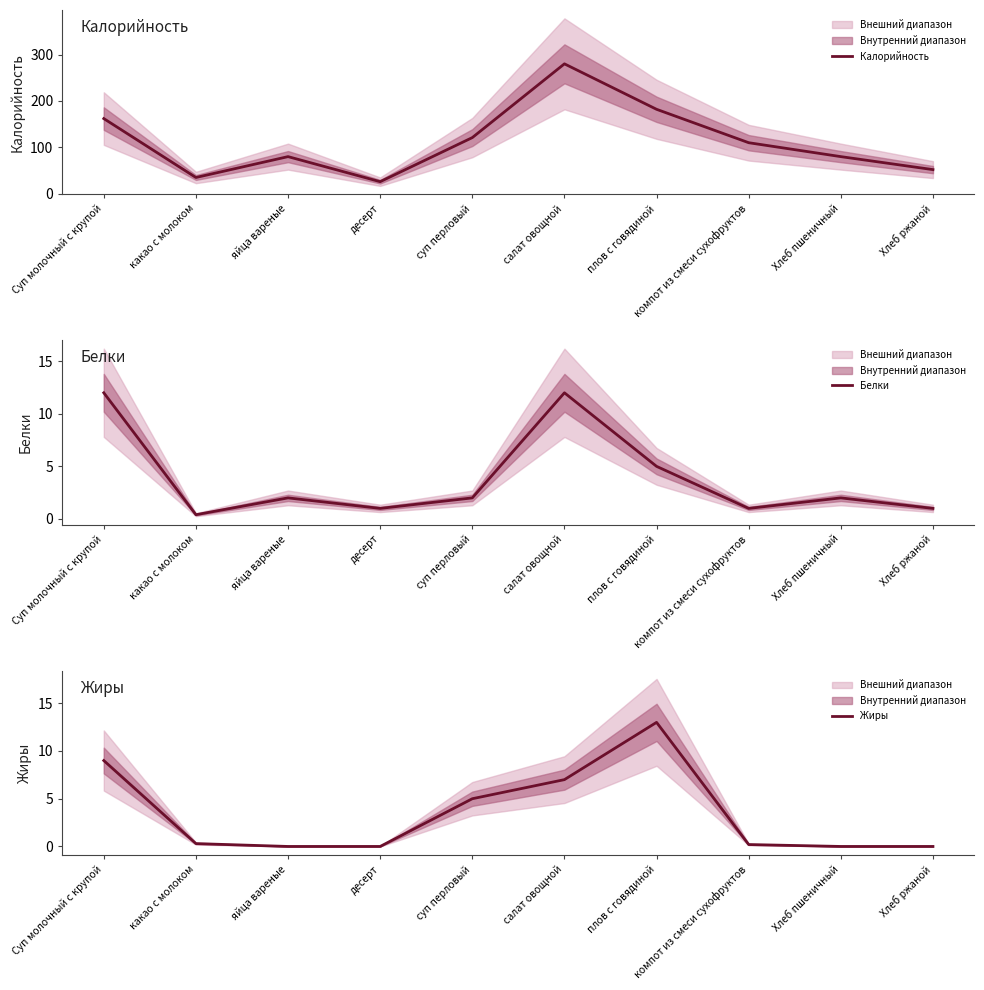

At which category is the sum across all series the highest?

салат овощной